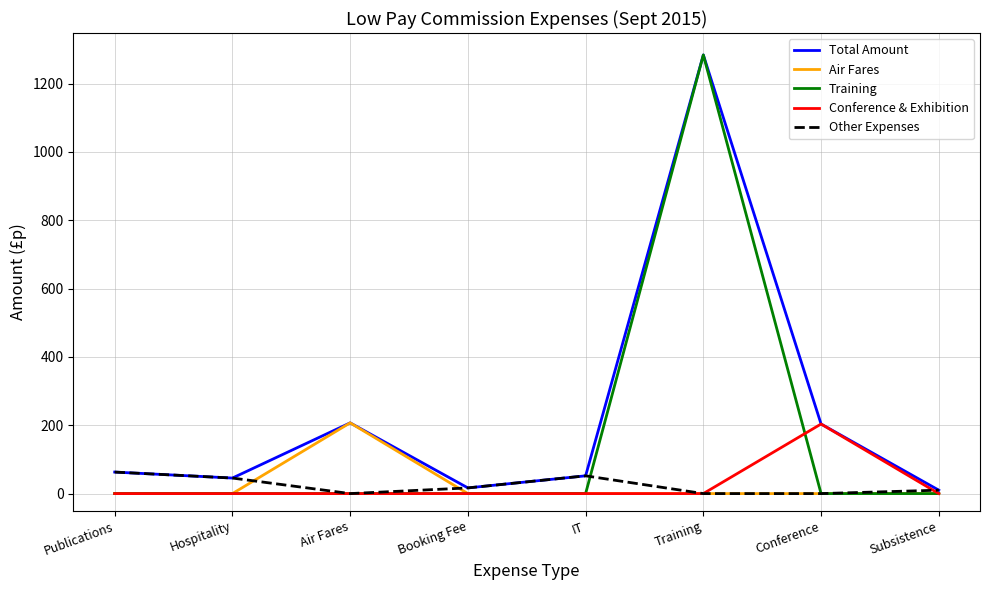

Is the value of Conference & Exhibition at Subsistence greater than the value of Total Amount at Conference?

No